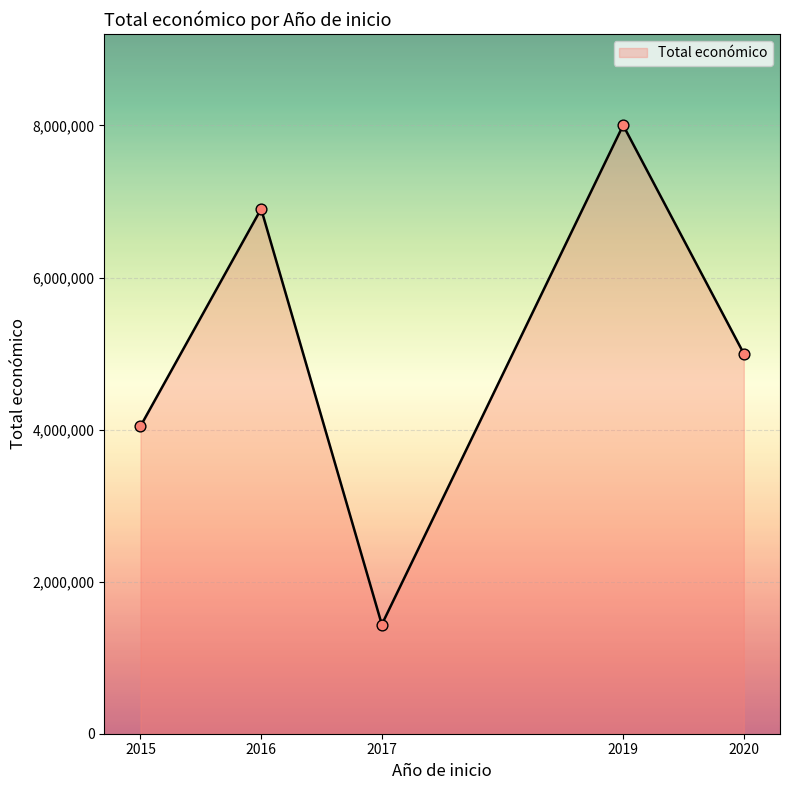

What is the change in value from 2015 to 2016?

+2858601